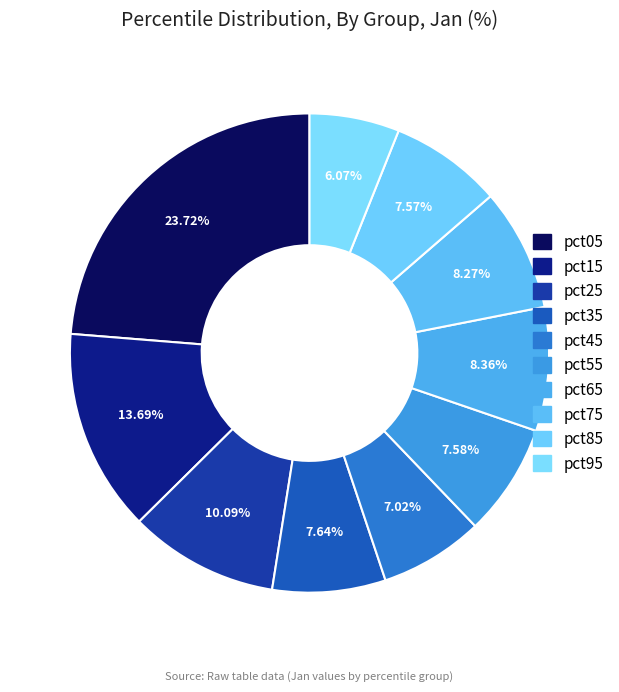

Which category has the smallest portion of the pie?

pct95